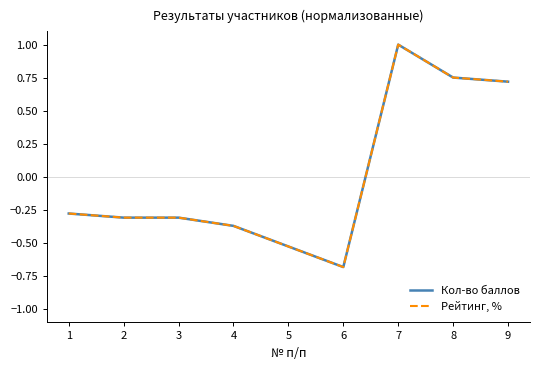

Which series has the widest spread of values?

Рейтинг, %